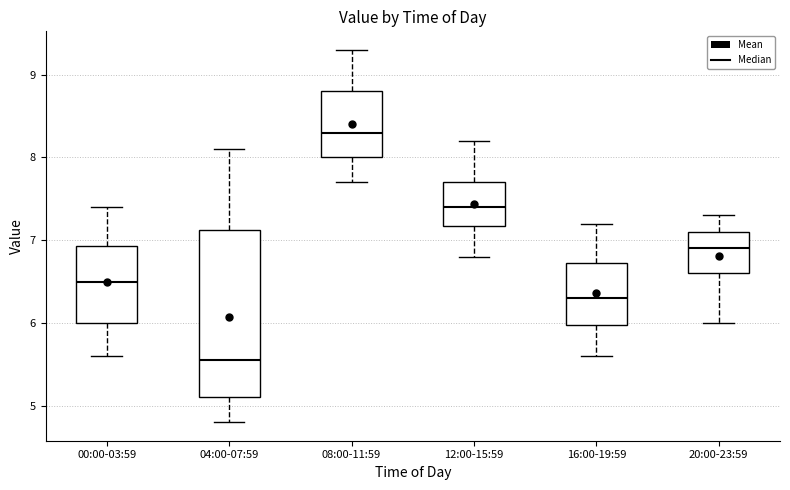

Which box's median line is the lowest?

04:00-07:59